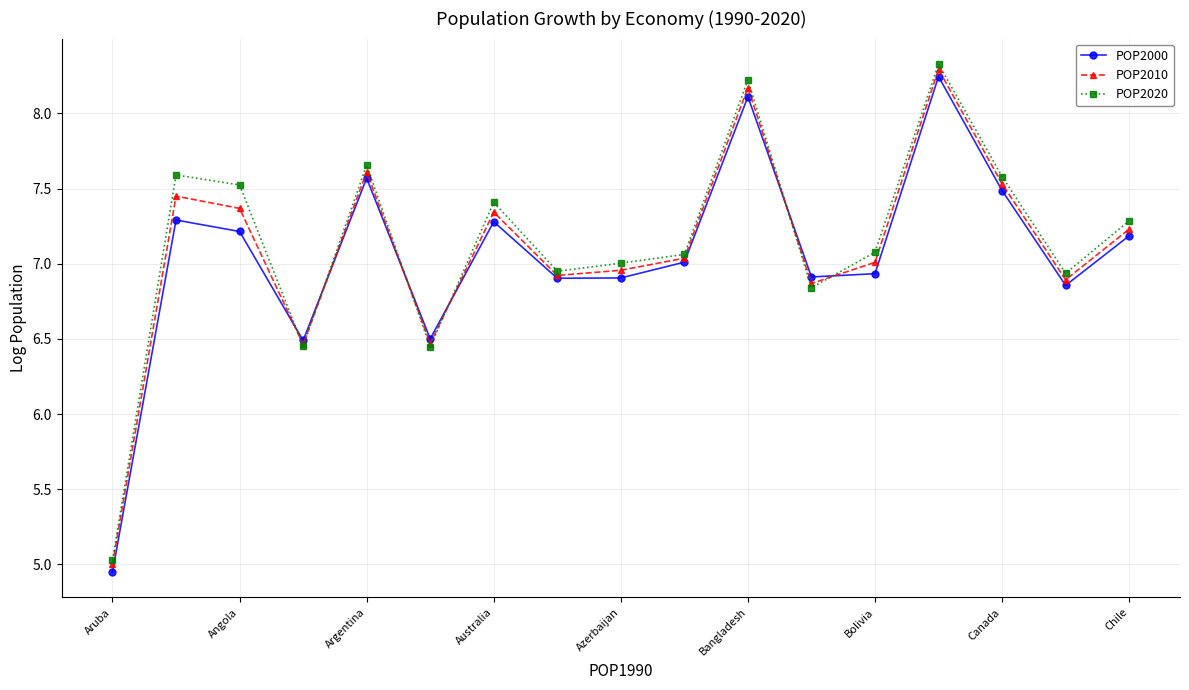

How many distinct data groups are displayed?

3